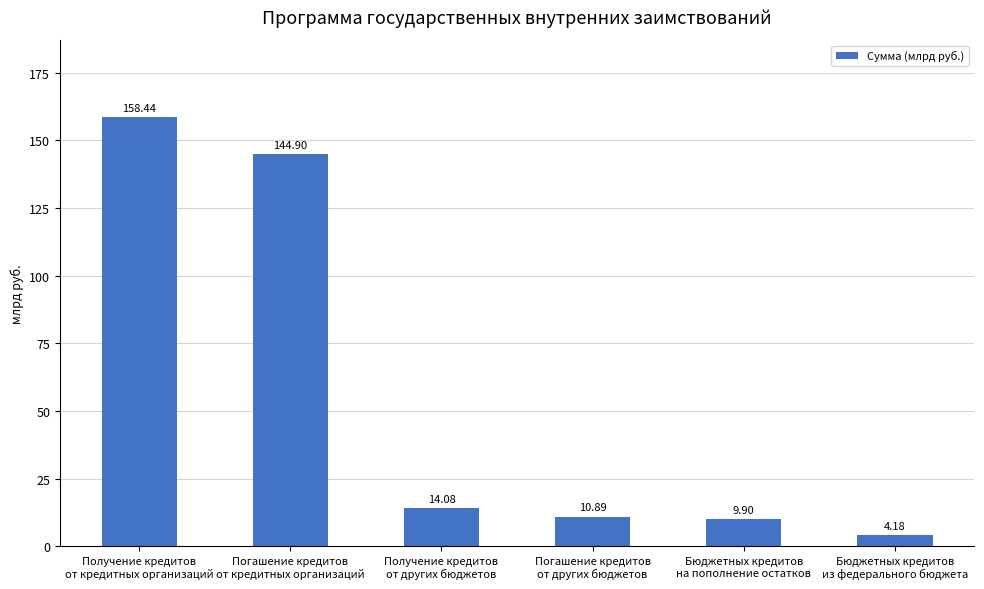

What is the change in value from Погашение кредитов
от кредитных организаций to Бюджетных кредитов
из федерального бюджета?

-140717308000.0